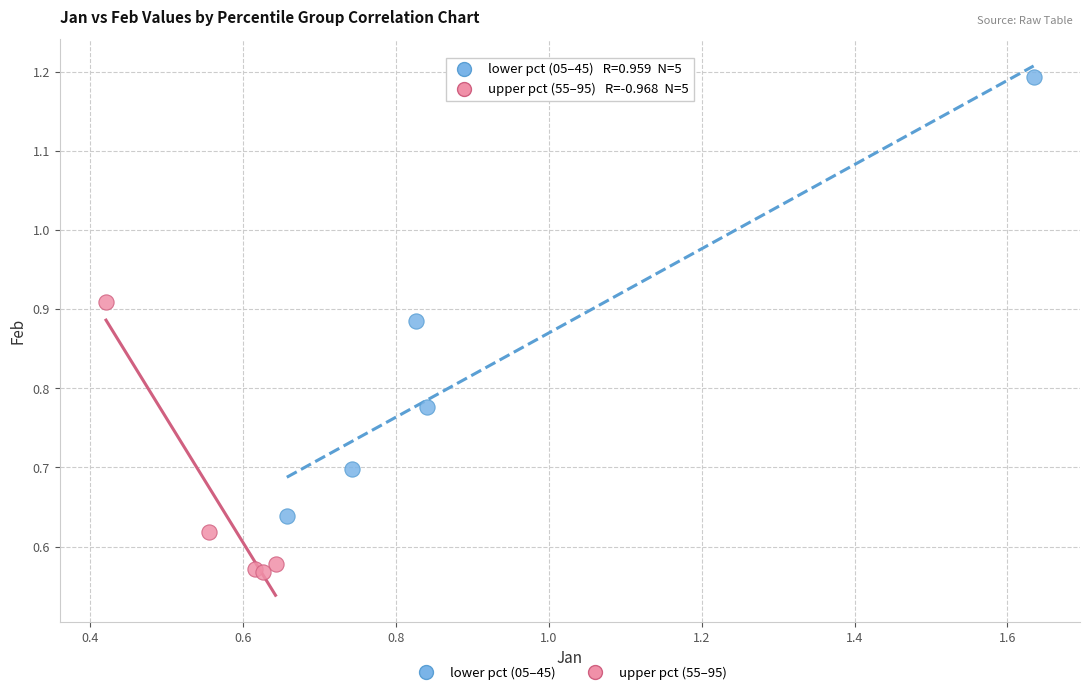

Which series has the widest spread of Y values?

lower pct (05–45)